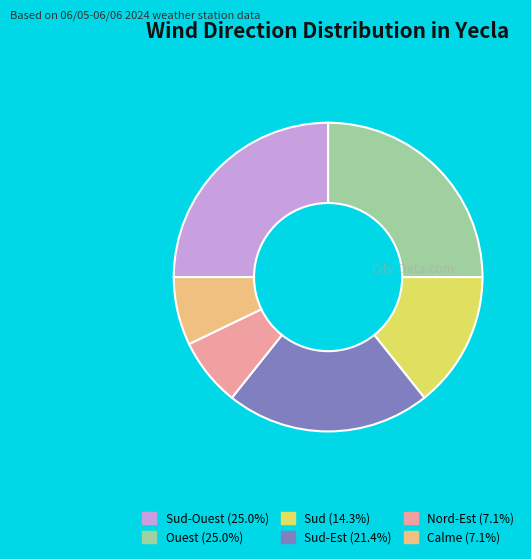

Does any single category account for the majority?

No